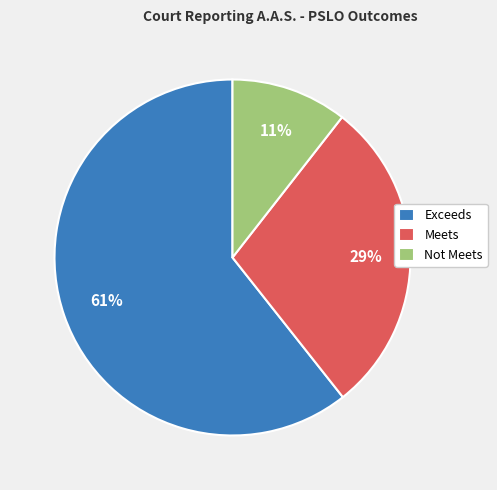

Is there any slice that represents more than half of the pie?

Yes